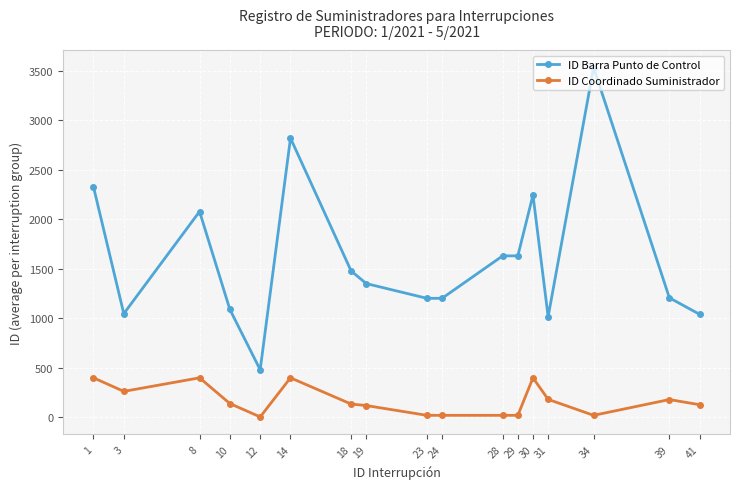

Does the chart have visible grid lines?

Yes